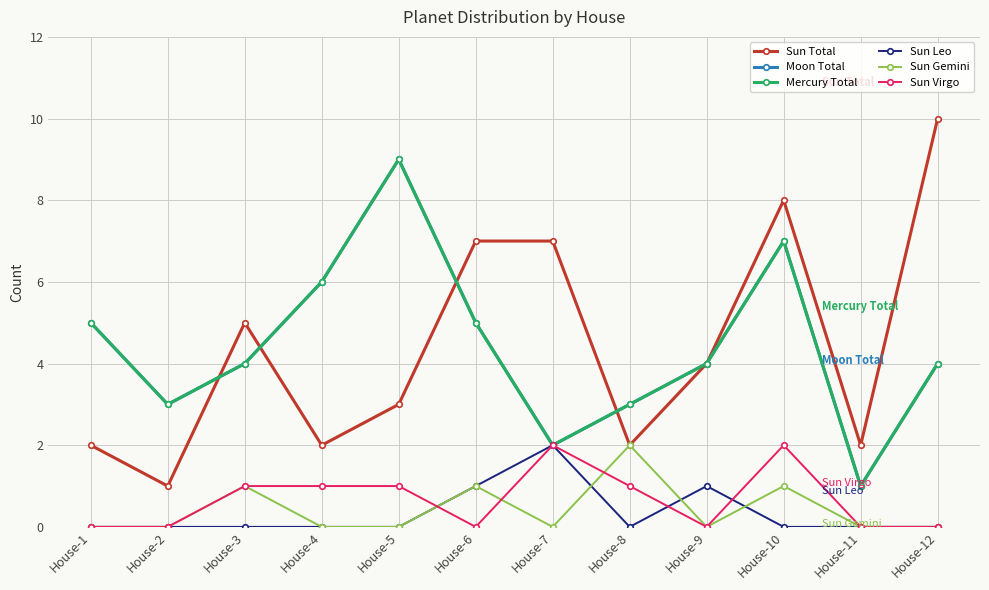

What is the difference between the Sun Virgo values at House-4 and House-6?

1